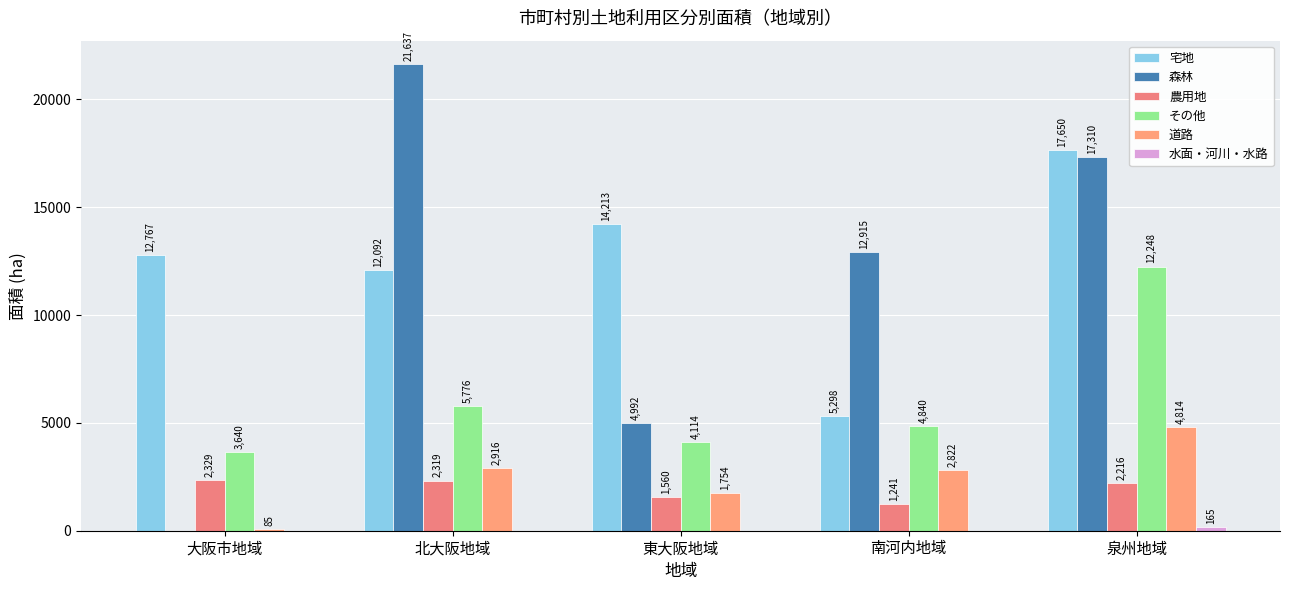

Is it true that 宅地 equals 20054 at 東大阪地域?

False